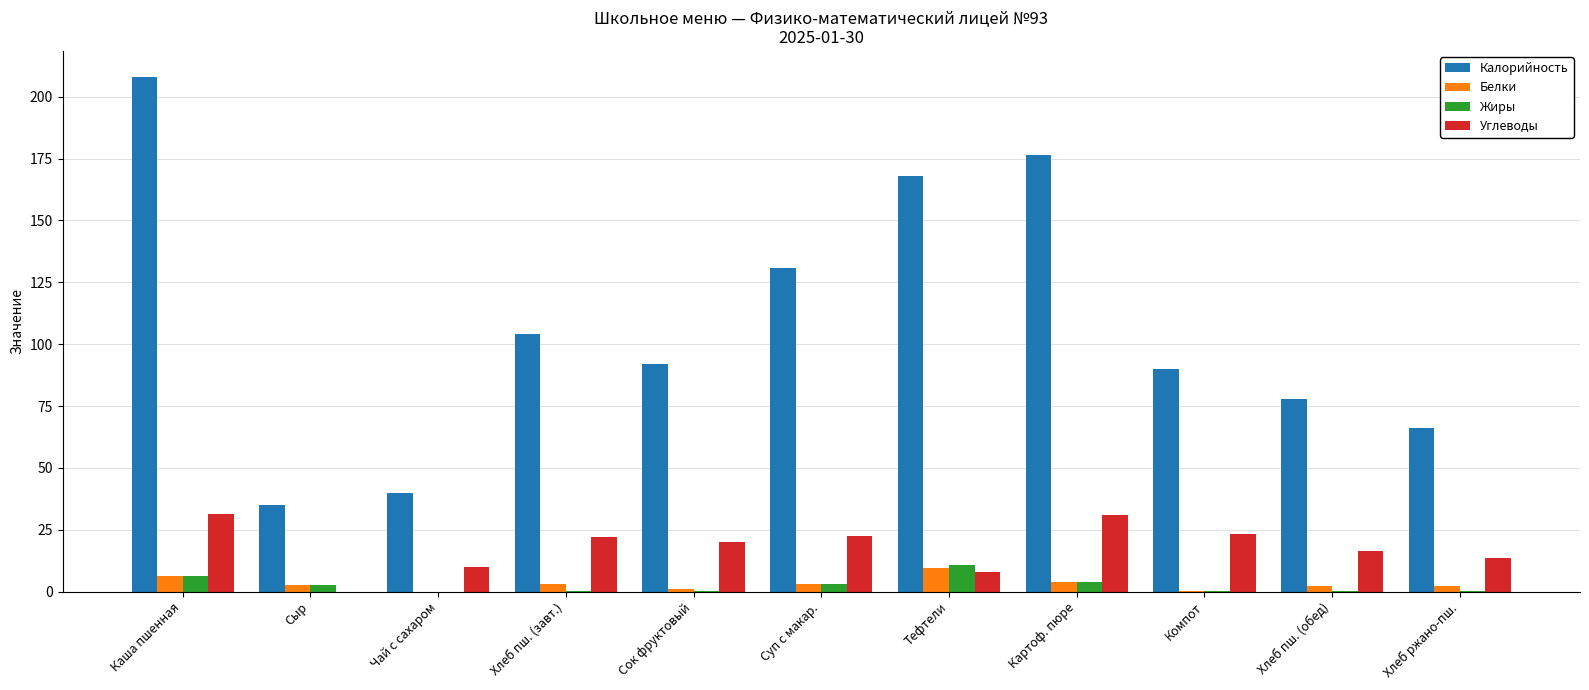

At which category does the chart reach its peak across all series?

Каша пшенная